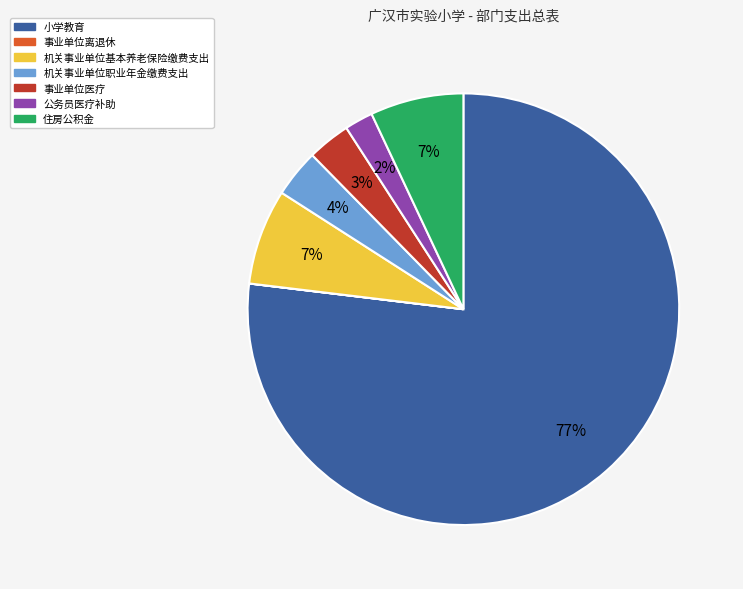

Combined, do 公务员医疗补助 and 机关事业单位基本养老保险缴费支出 account for over 50%?

No